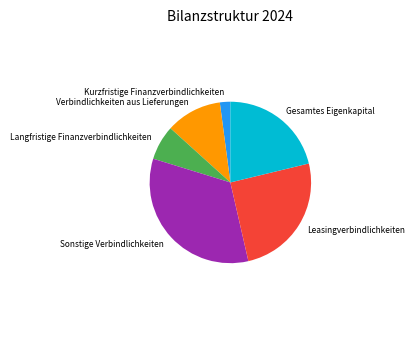

Rank the categories by value from lowest to highest.

Kurzfristige Finanzverbindlichkeiten, Langfristige Finanzverbindlichkeiten, Verbindlichkeiten aus Lieferungen, Gesamtes Eigenkapital, Leasingverbindlichkeiten, Sonstige Verbindlichkeiten